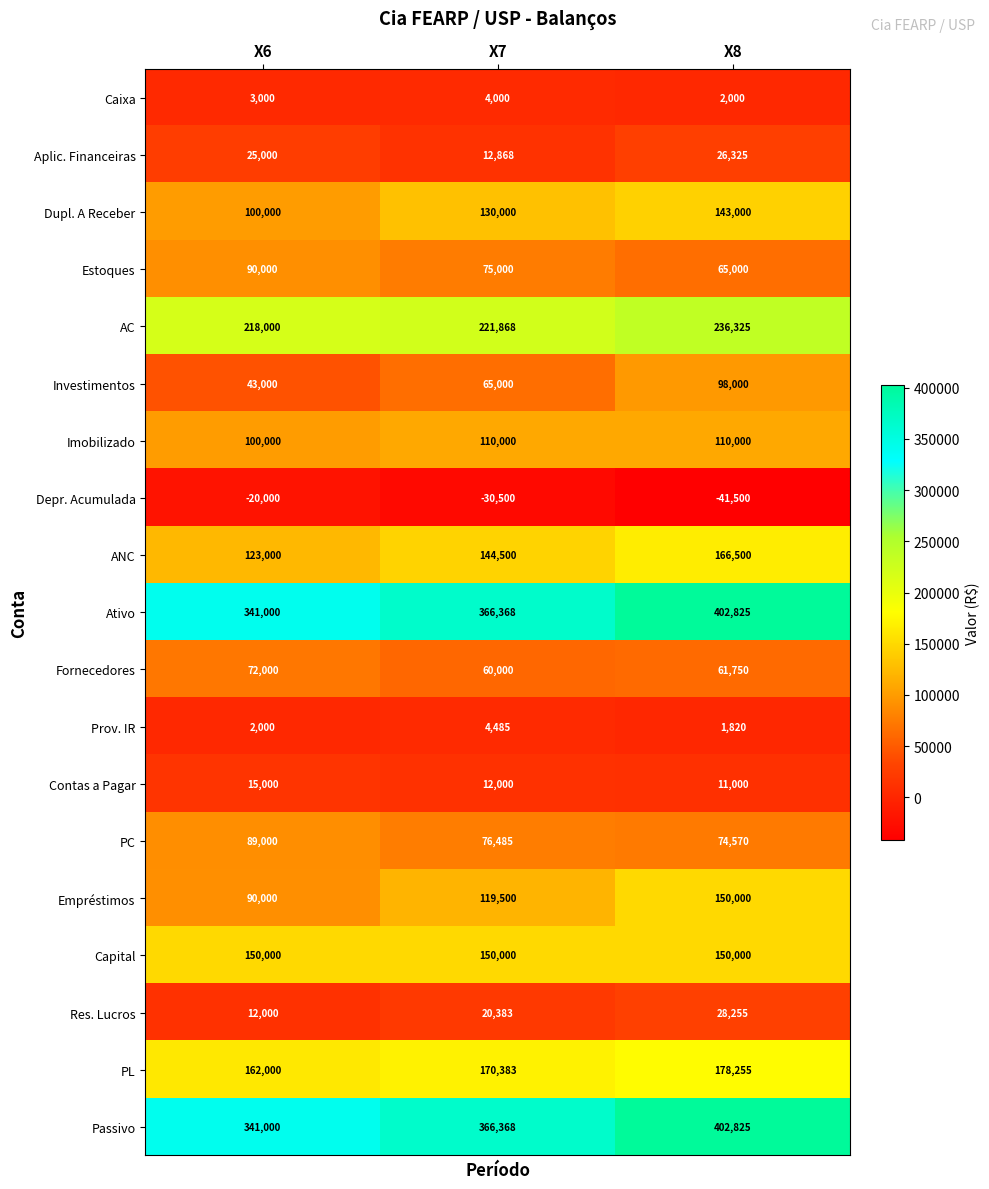

At which category is the sum across all series the highest?

X8